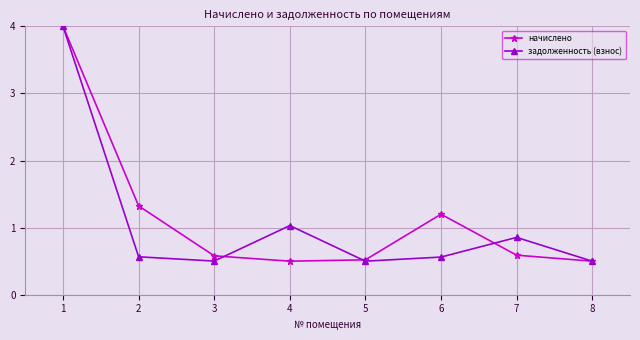

The задолженность (взнос) series shows 1.0 at 4. True or false?

True